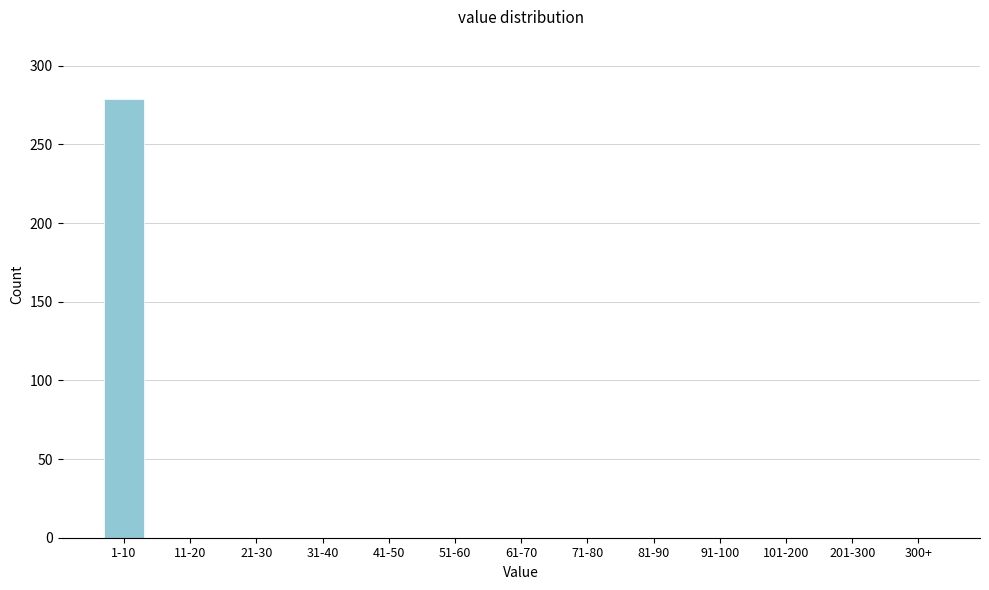

Reading left to right, transcribe all the data shown in this chart.

1-10=279	11-20=0	21-30=0	31-40=0	41-50=0	51-60=0	61-70=0	71-80=0	81-90=0	91-100=0	101-200=0	201-300=0	300+=0